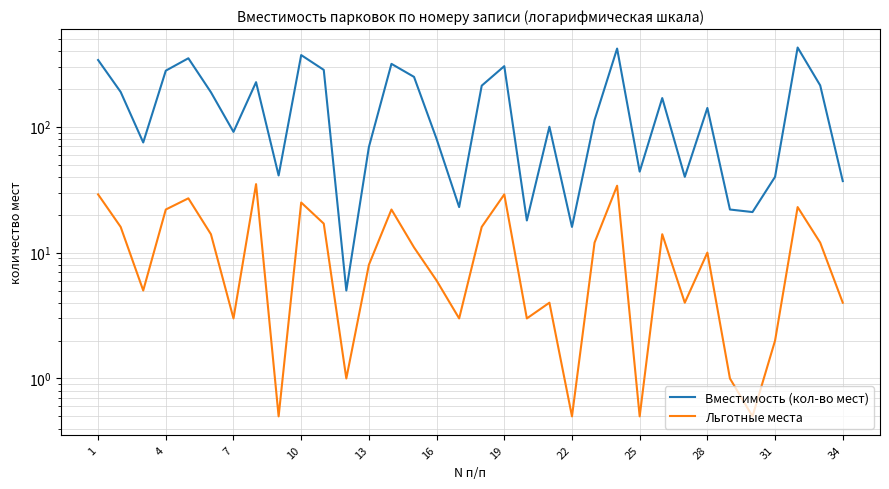

What is the minimum value shown in the chart?

0.5